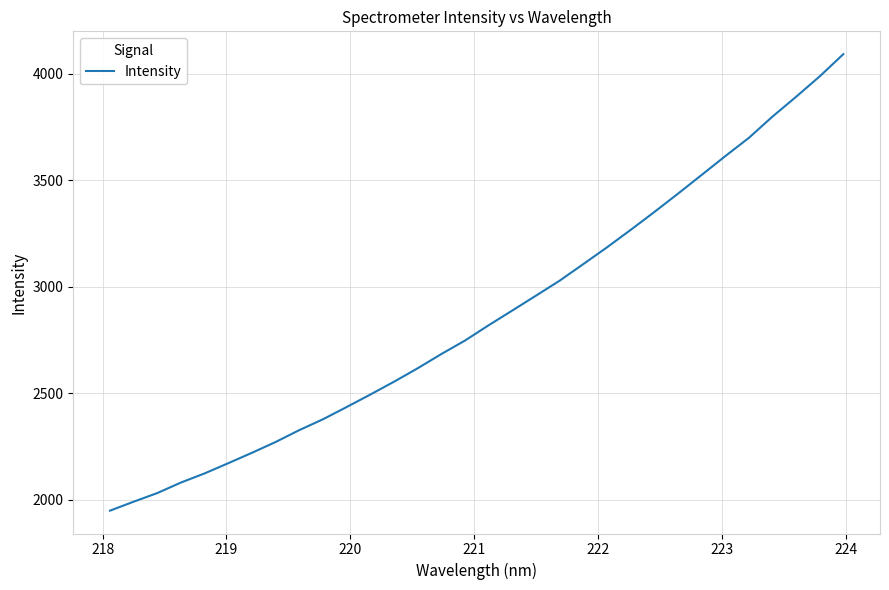

What is the minimum value shown in the chart?

1949.6